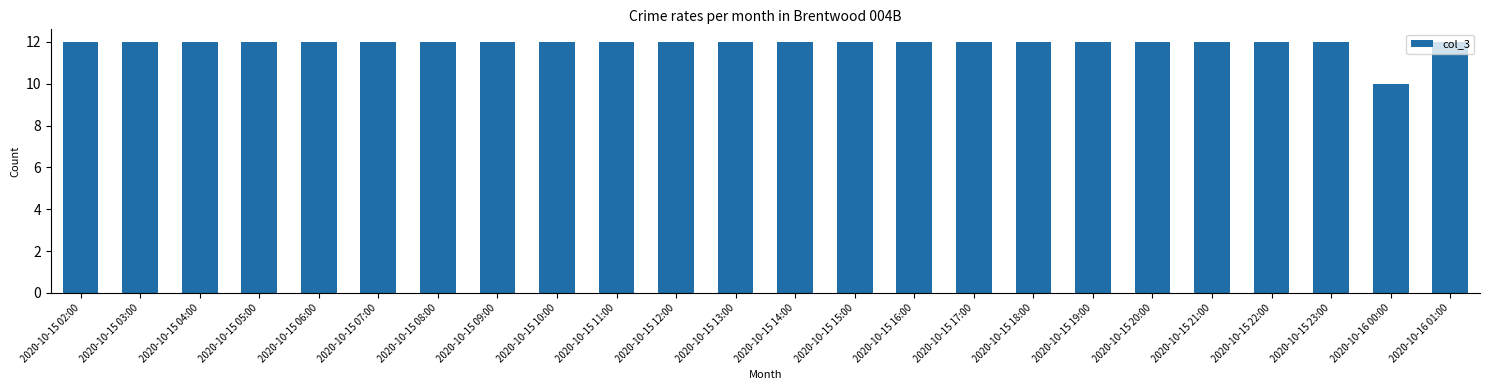

What is the smallest value displayed?

10